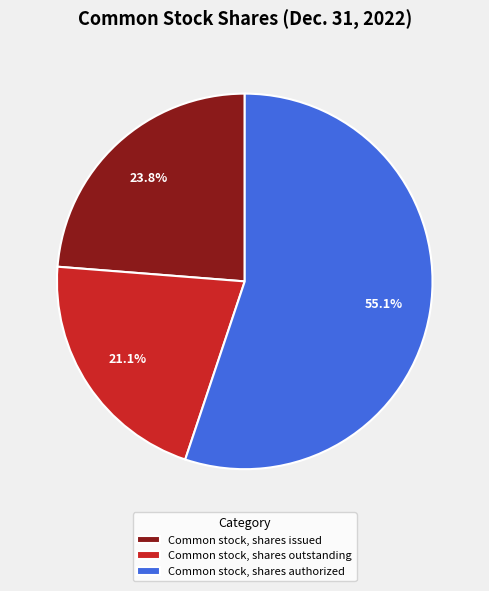

To the nearest percent, what is the average slice percentage?

33%